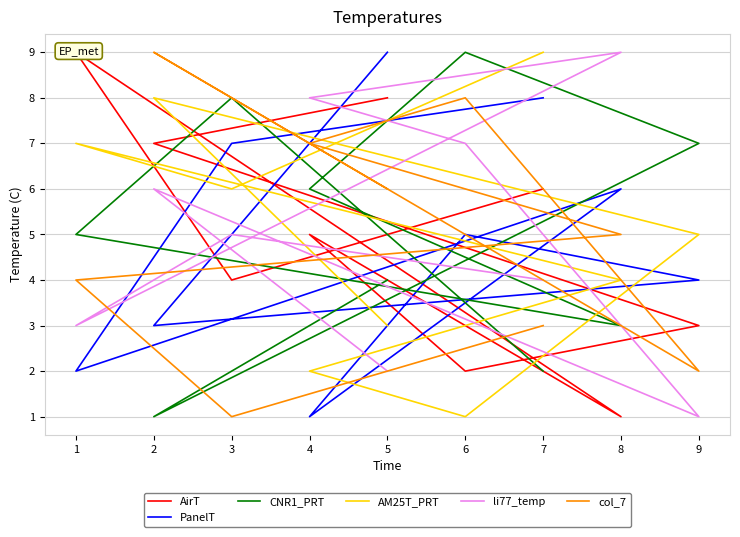

Which series changed the most between 5 and 7?

AM25T_PRT